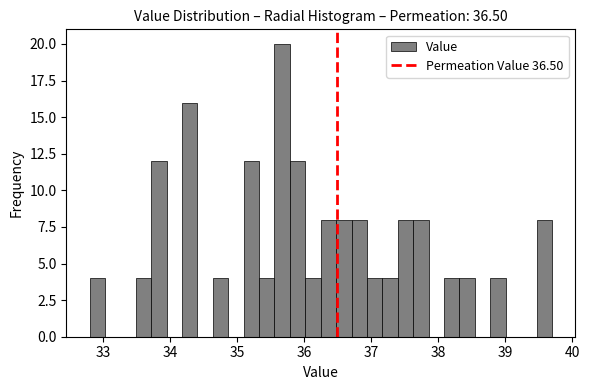

Around what value on the x-axis is the tallest bar? Give the approximate position of its centre, as read against the axis.

35.7